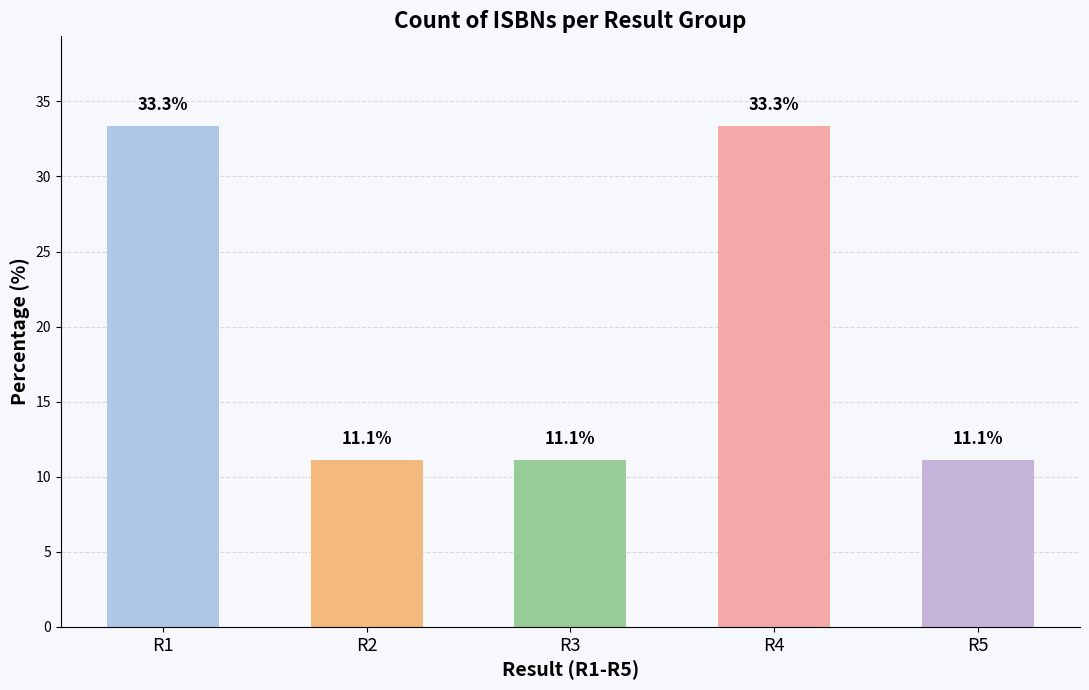

Reading left to right, what are all the values shown in this chart?

33.3	11.1	11.1	33.3	11.1